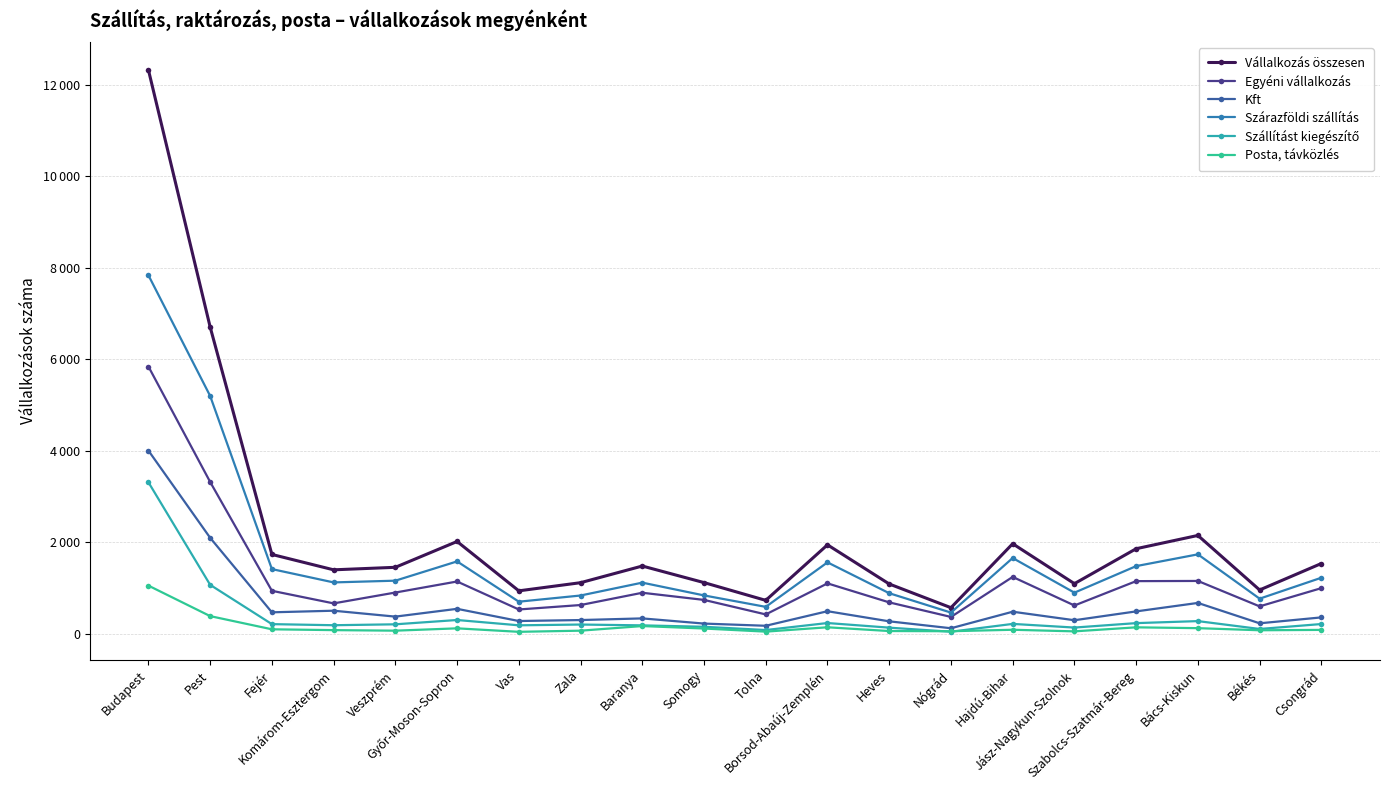

Does the chart have visible grid lines?

Yes